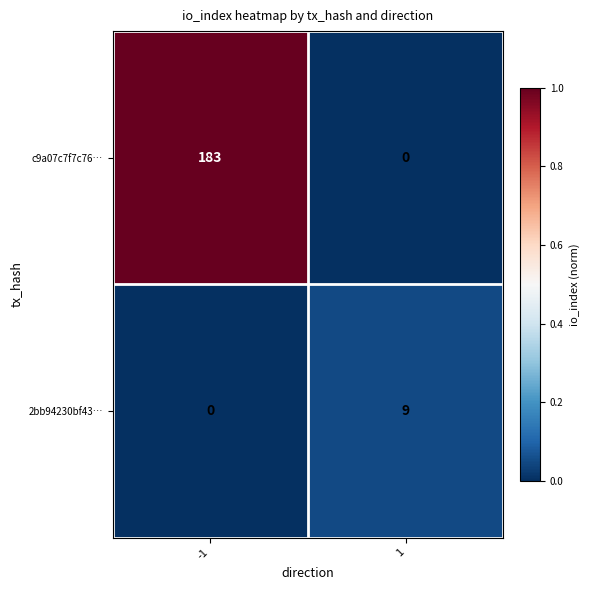

What is the highest value of the 2bb94230bf43… series?

9